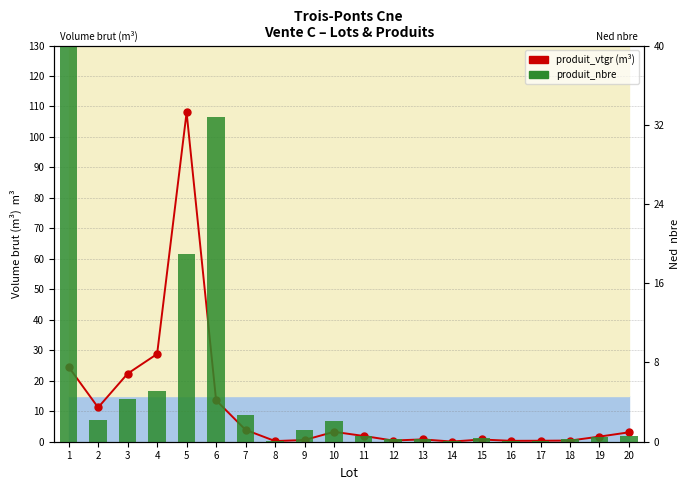

What is the minimum value for produit_nbre (scaled)?

0.1